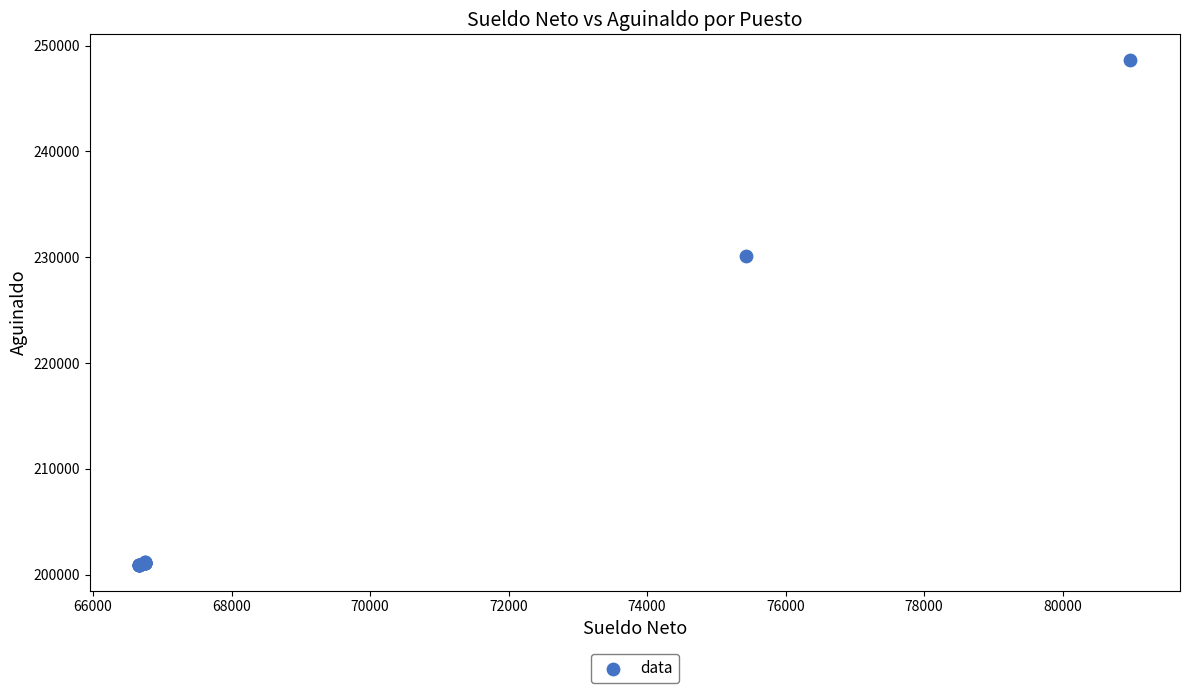

What Y value in the scatter plot is closest to 224777?

230098.1